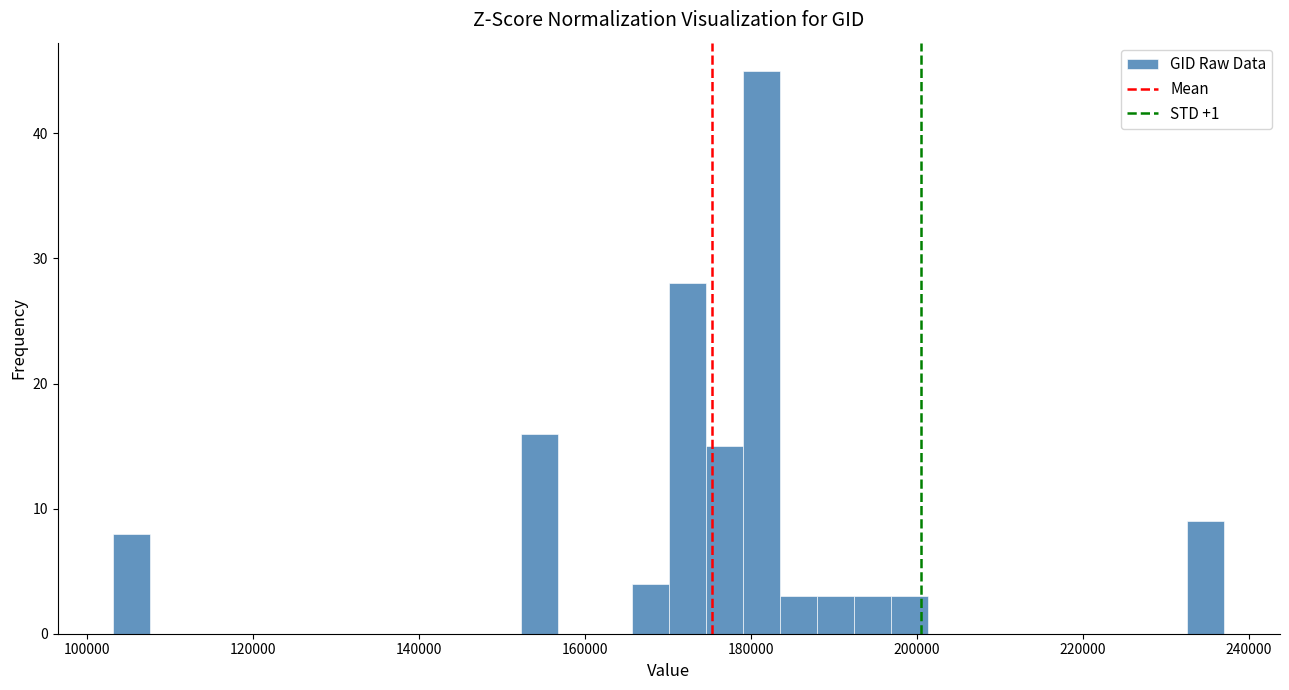

Around what value on the x-axis is the tallest bar? Give the approximate position of its centre, as read against the axis.

182000